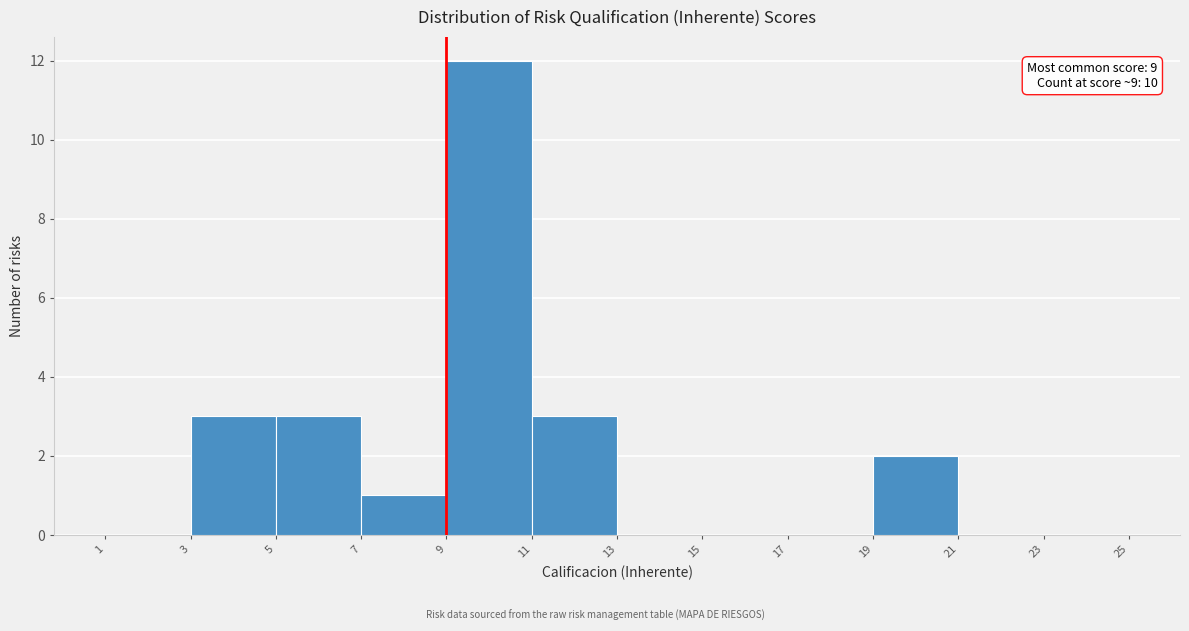

Which range on the x-axis has the tallest bar?

9 to 11